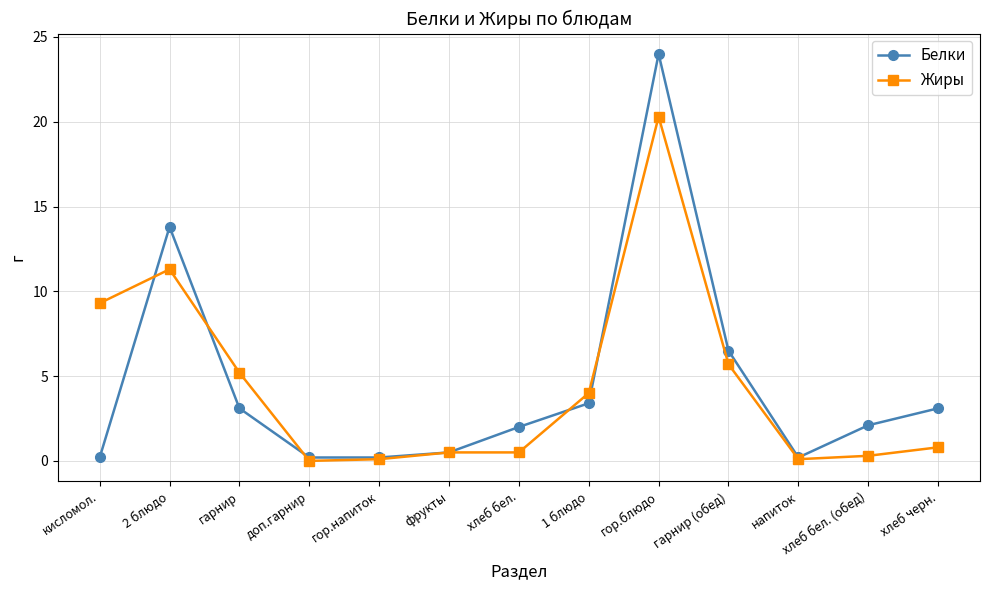

What is the label of the 10th point from the right?

доп.гарнир